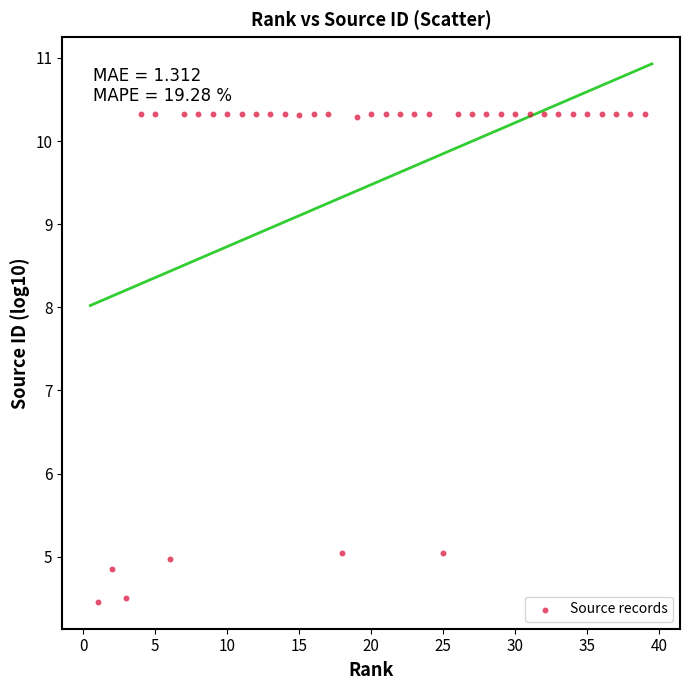

What is the range of Y values (max minus min)?

5.9